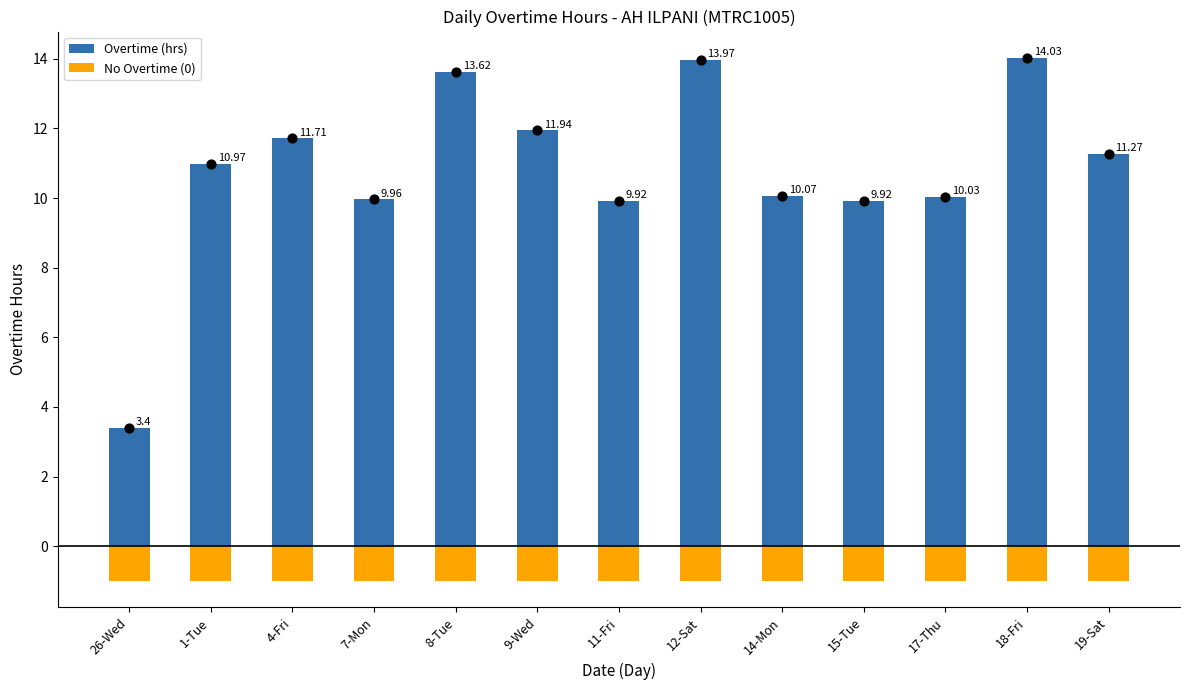

Is the value of No Overtime (0) at 17-Thu greater than the value of Overtime (hrs) at 17-Thu?

No